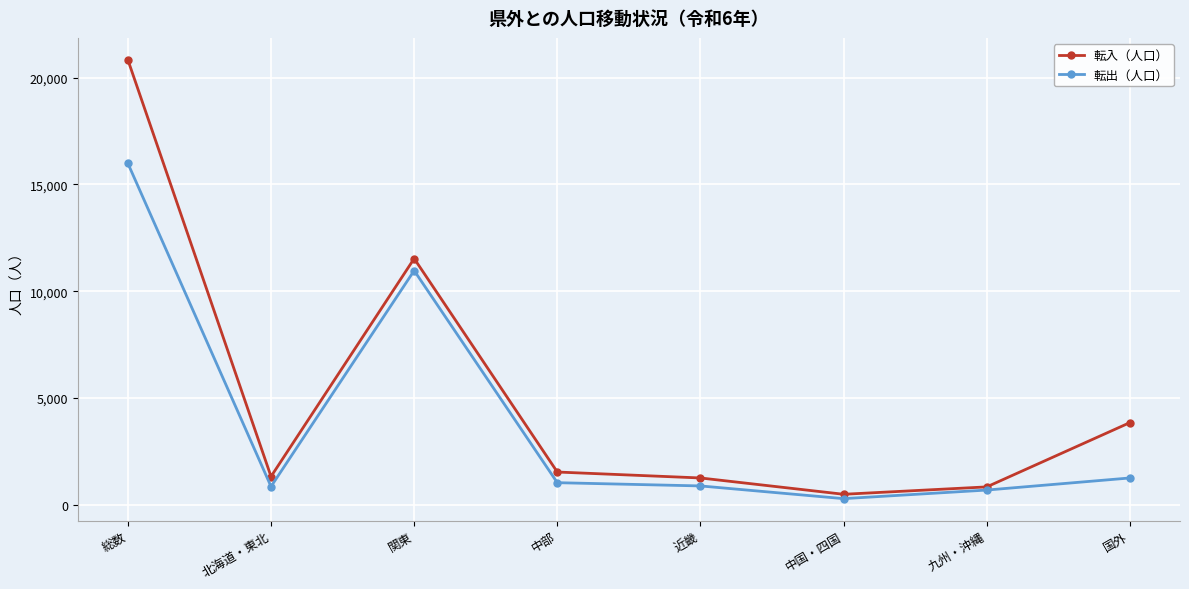

Where is the first local minimum for 転出（人口）?

北海道・東北